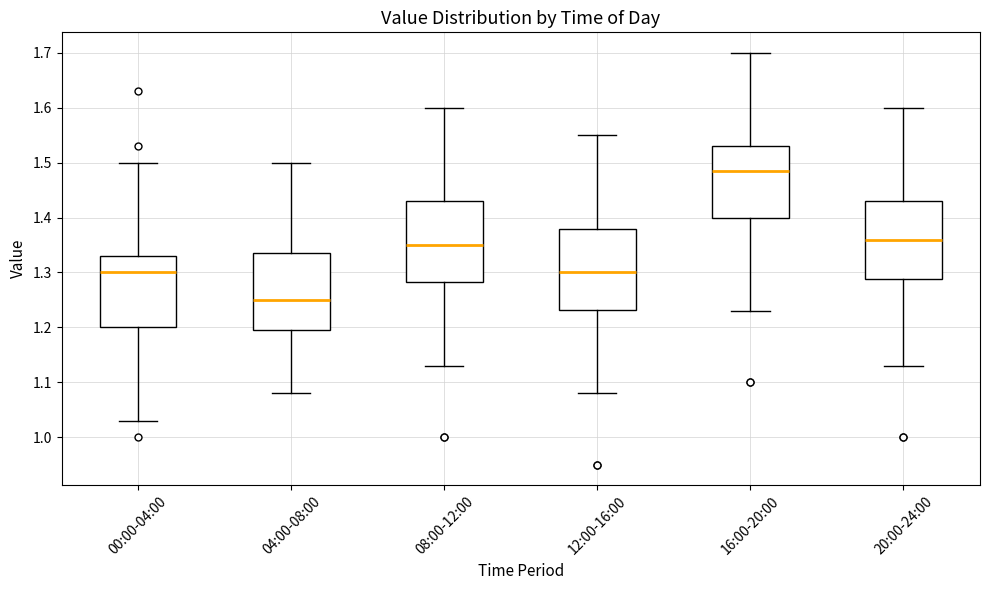

Which box has the lowest median line?

04:00-08:00